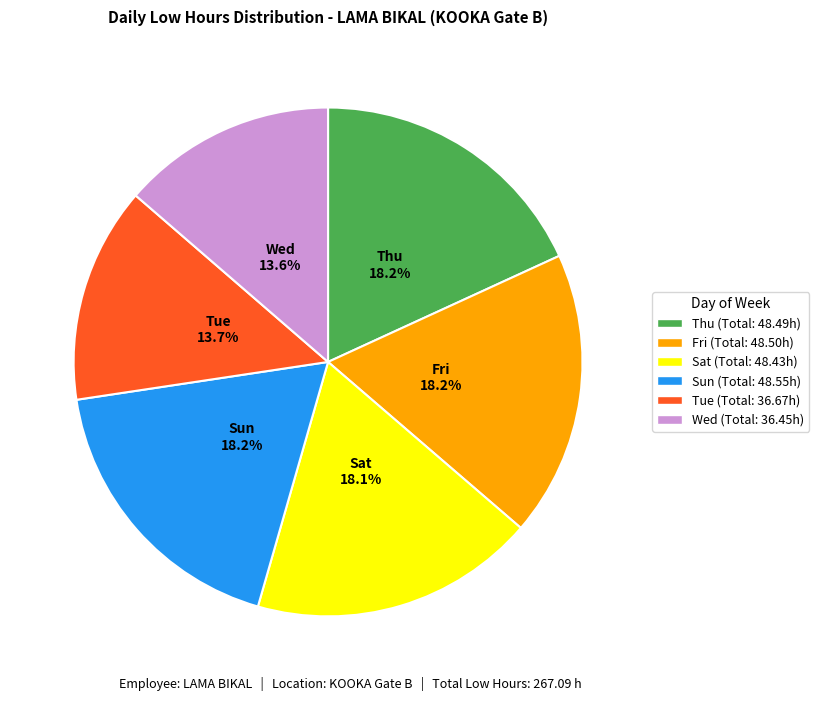

How many segments does this pie chart have?

6